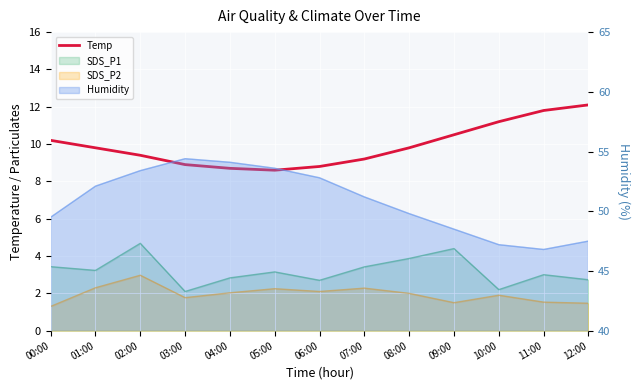

List the labels in order of value, smallest first.

05:00, 04:00, 06:00, 03:00, 07:00, 02:00, 01:00, 08:00, 00:00, 09:00, 10:00, 11:00, 12:00